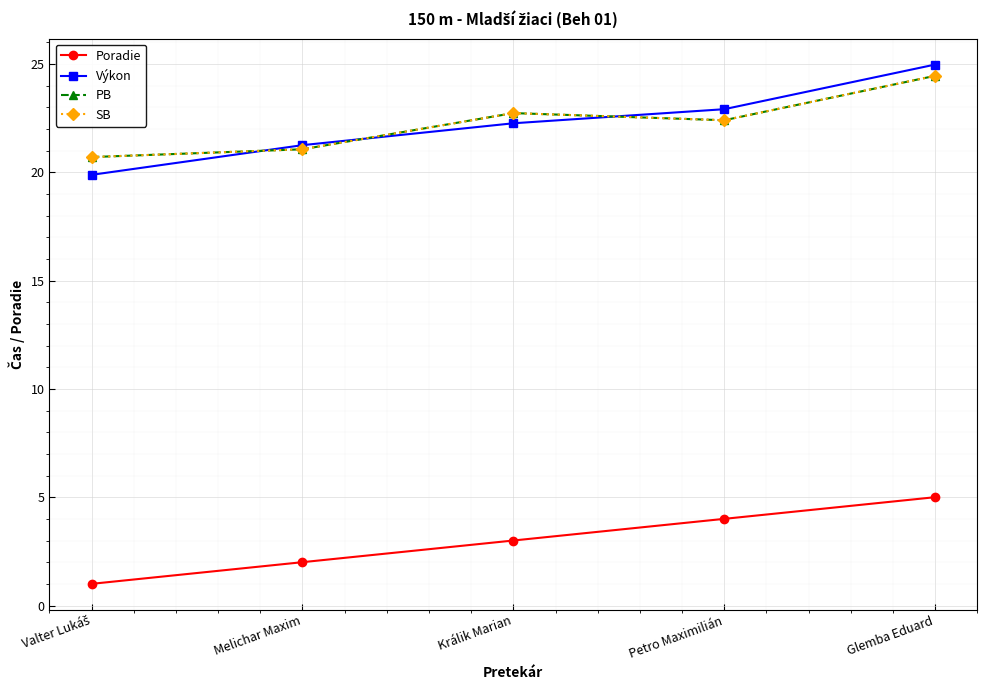

True or false: SB and Poradie cross at least once.

False